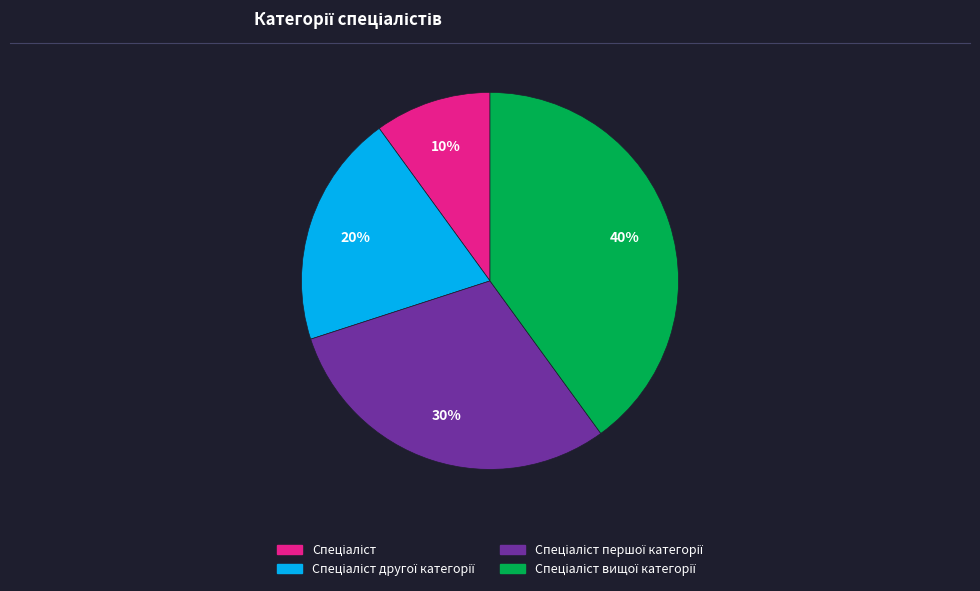

Is there any slice that represents more than half of the pie?

No